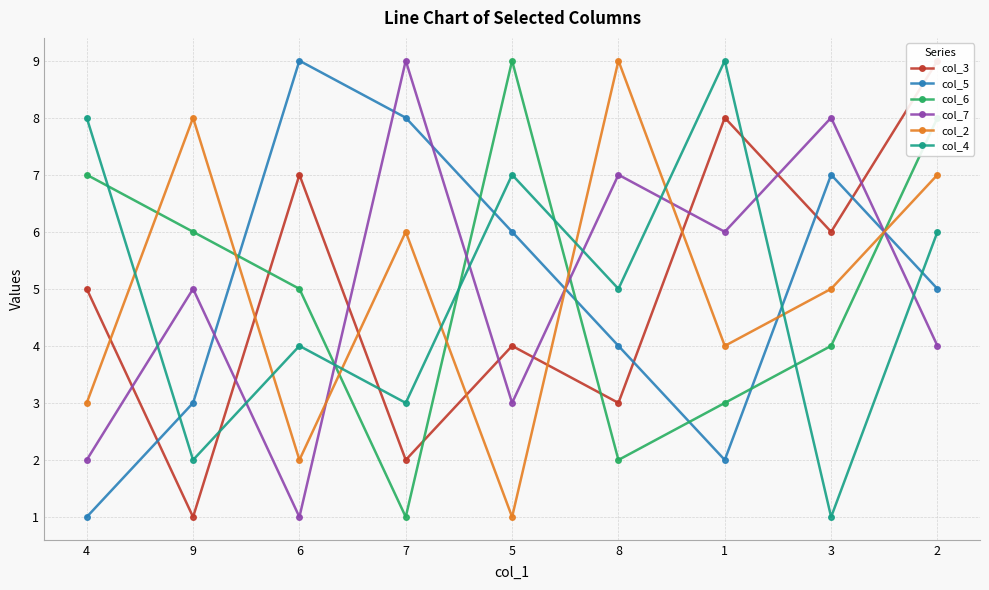

How many series are shown in this chart?

6